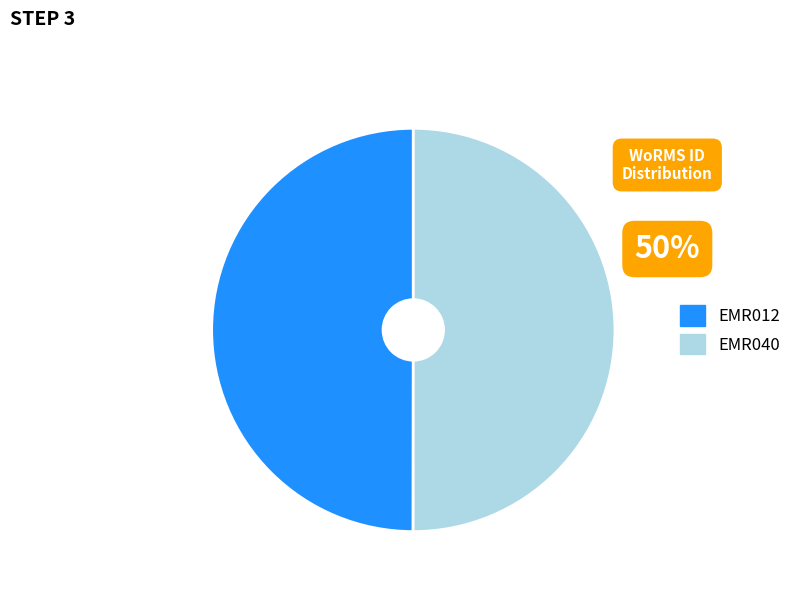

What is the ratio of the value at EMR040 to the value at EMR012?

1.0